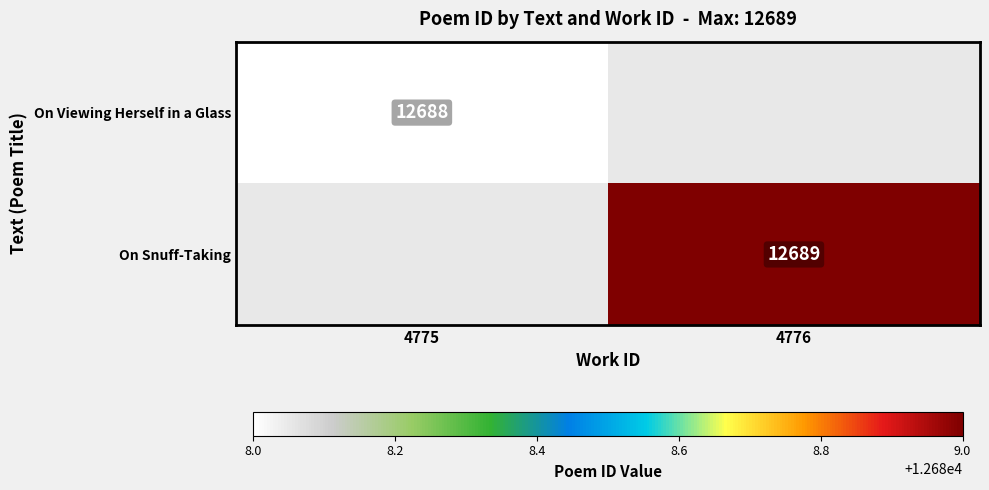

Is it true that On Snuff-Taking equals 12689 at 4776?

True